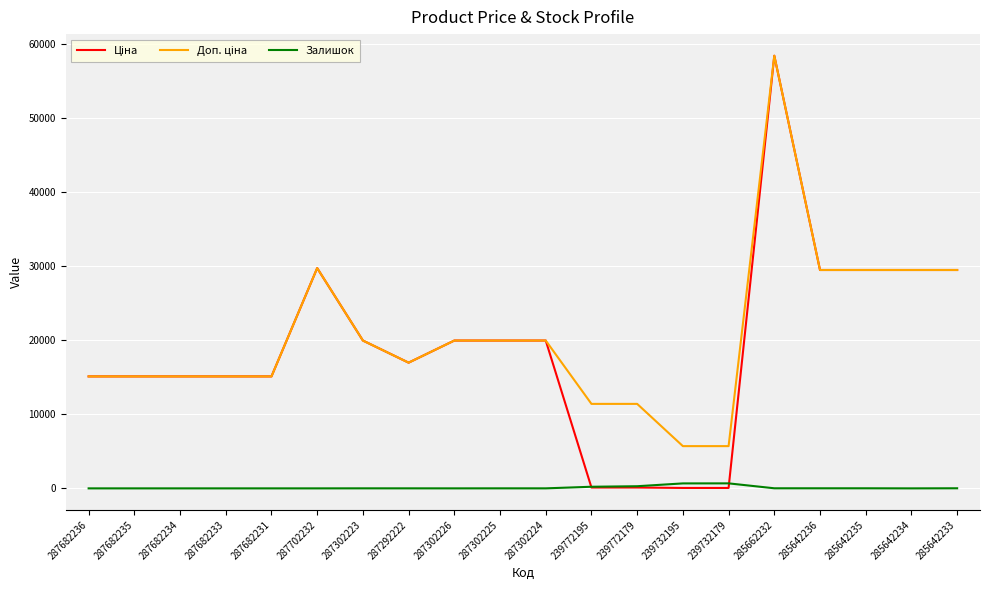

At which category is the sum across all series the highest?

285662232